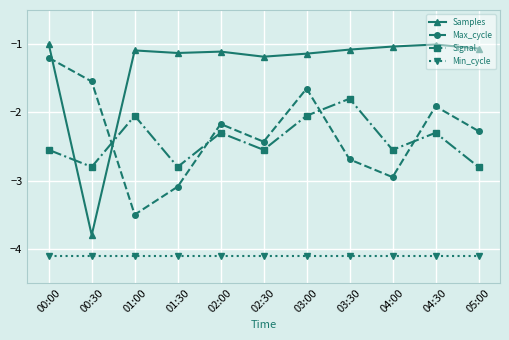

Rank the series by their maximum value, from lowest to highest.

Min_cycle, Signal, Max_cycle, Samples